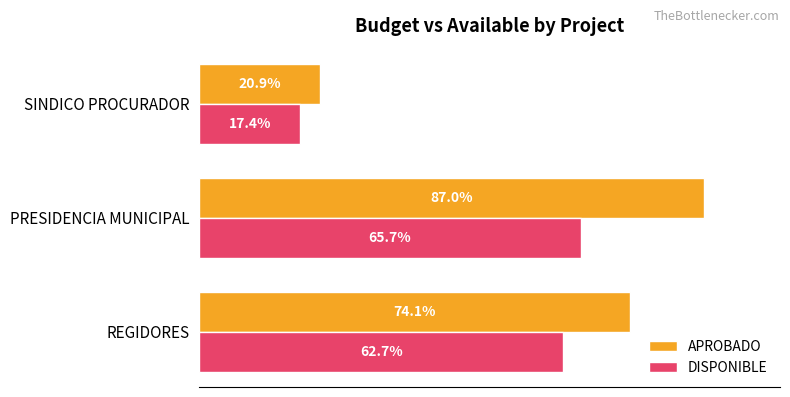

What are all the series names shown in the legend?

APROBADO, DISPONIBLE